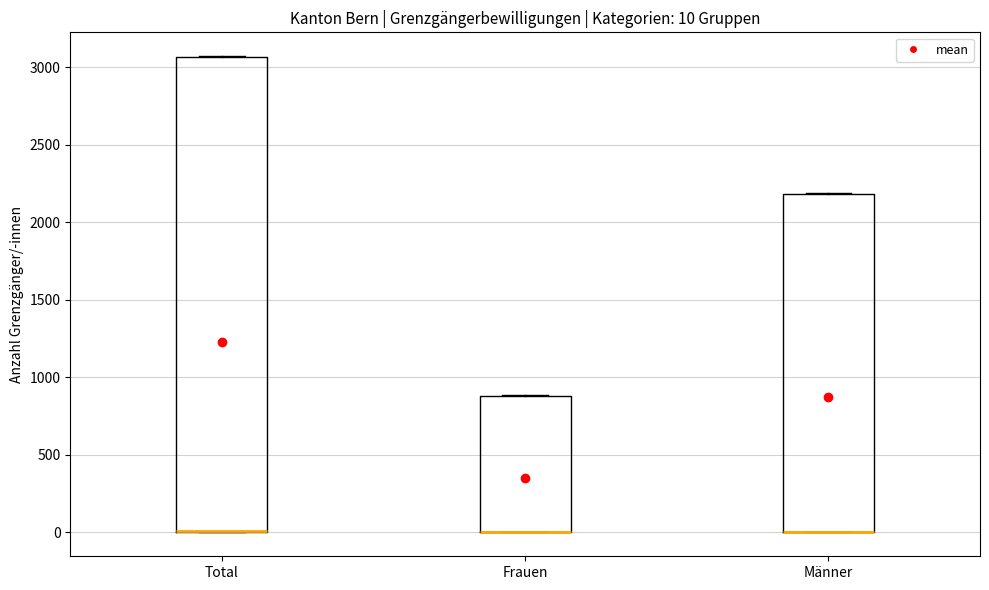

Comparing the boxes themselves (not the whiskers), which one is the tallest?

Total